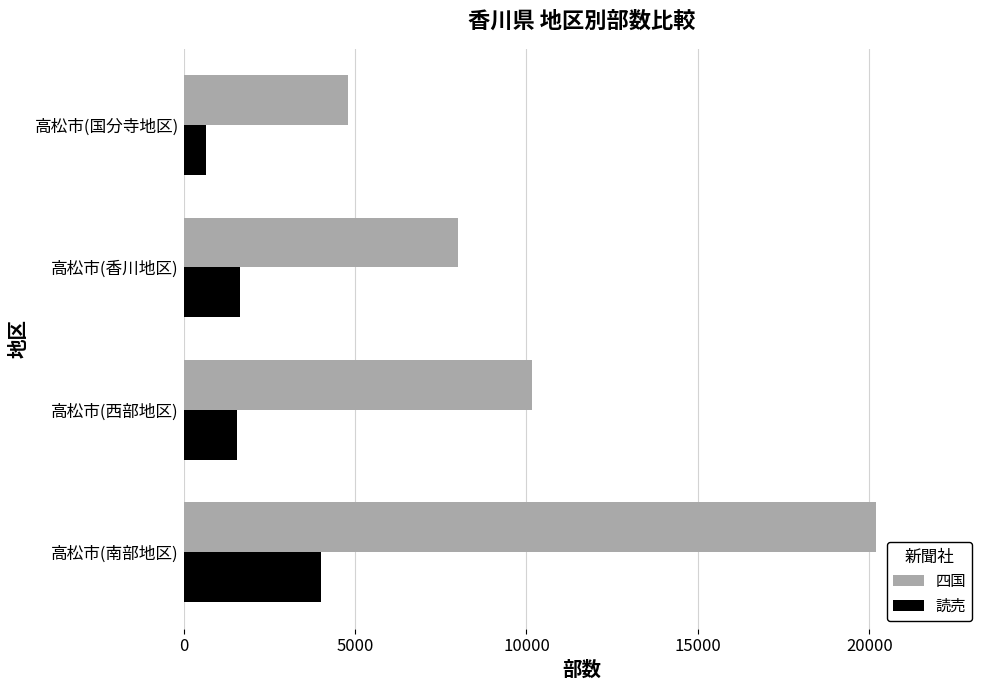

What is the difference between the second highest and minimum values in the 読売 series?

1000